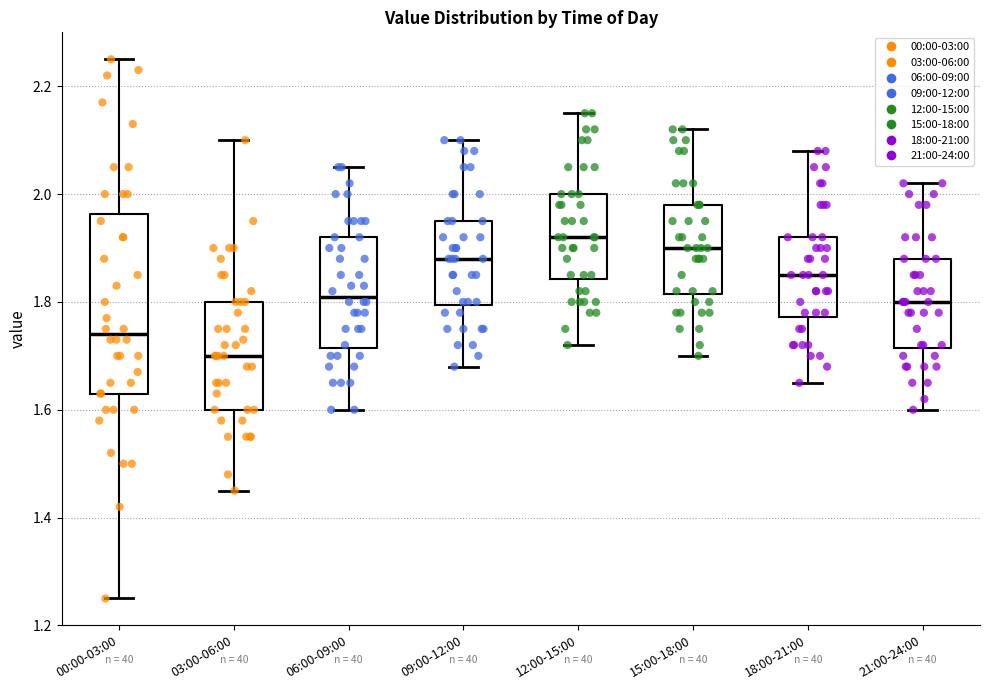

Reading left to right, transcribe this box plot: for each box, give where its median line is, the range the box spans, and where its two whiskers end, as read against the y-axis. The values are not printed on the chart, so give them approximately, as read against the axis.

00:00-03:00: median 1.74, box 1.64 to 1.96, whiskers 1.26 to 2.26
03:00-06:00: median 1.70, box 1.60 to 1.80, whiskers 1.46 to 2.10
06:00-09:00: median 1.82, box 1.72 to 1.92, whiskers 1.60 to 2.06
09:00-12:00: median 1.88, box 1.80 to 1.96, whiskers 1.68 to 2.10
12:00-15:00: median 1.92, box 1.84 to 2.00, whiskers 1.72 to 2.16
15:00-18:00: median 1.90, box 1.82 to 1.98, whiskers 1.70 to 2.12
18:00-21:00: median 1.86, box 1.78 to 1.92, whiskers 1.66 to 2.08
21:00-24:00: median 1.80, box 1.72 to 1.88, whiskers 1.60 to 2.02